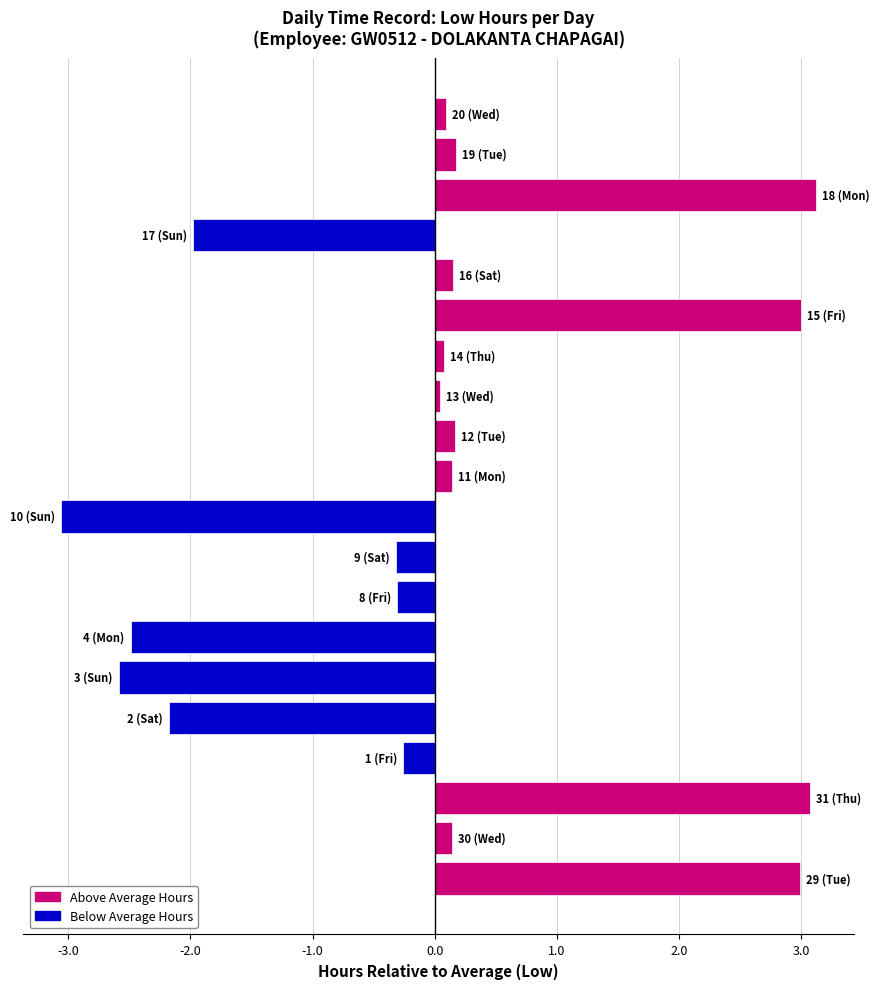

What is the smallest value displayed?

-3.1